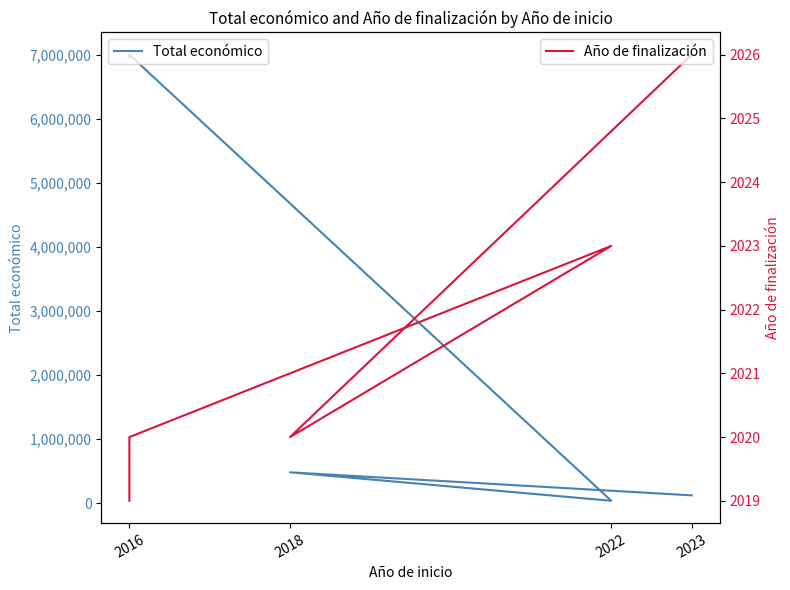

Does the chart have visible grid lines?

No